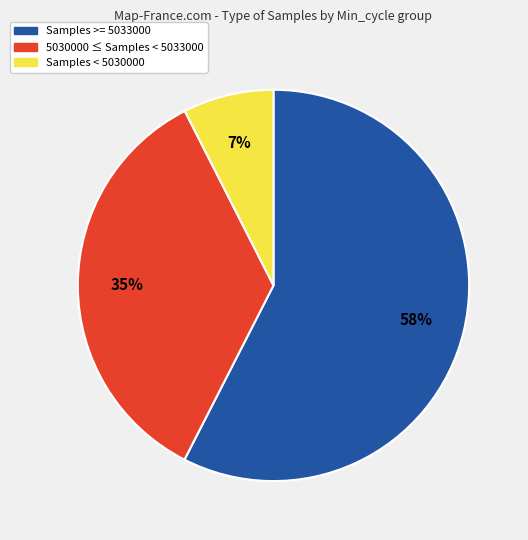

Does Samples >= 5033000 account for over 50% of the chart?

Yes